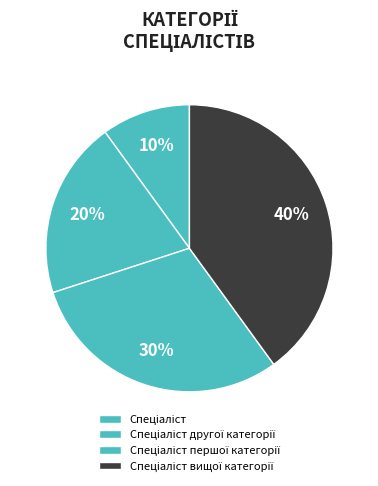

To the nearest percent, what is the combined percentage of Спеціаліст вищої категорії and Спеціаліст?

50%